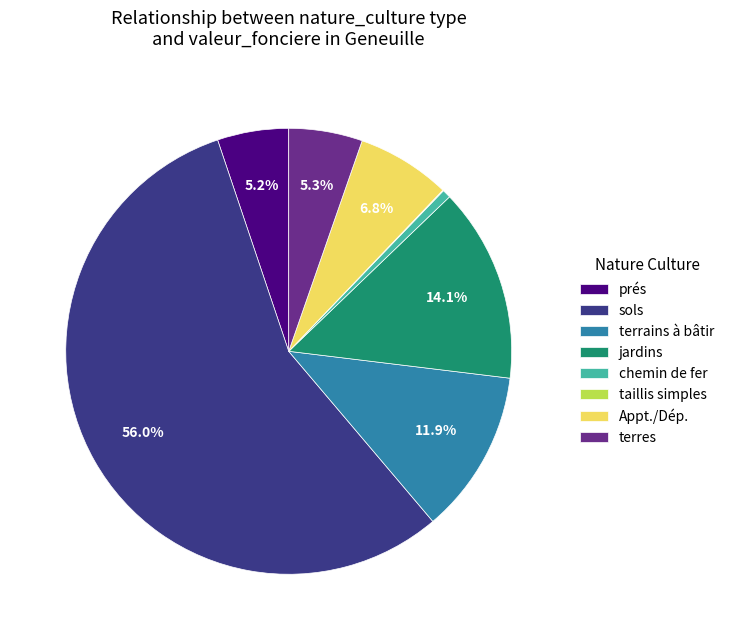

Approximately how many times larger is the value at jardins compared to sols?

0.3